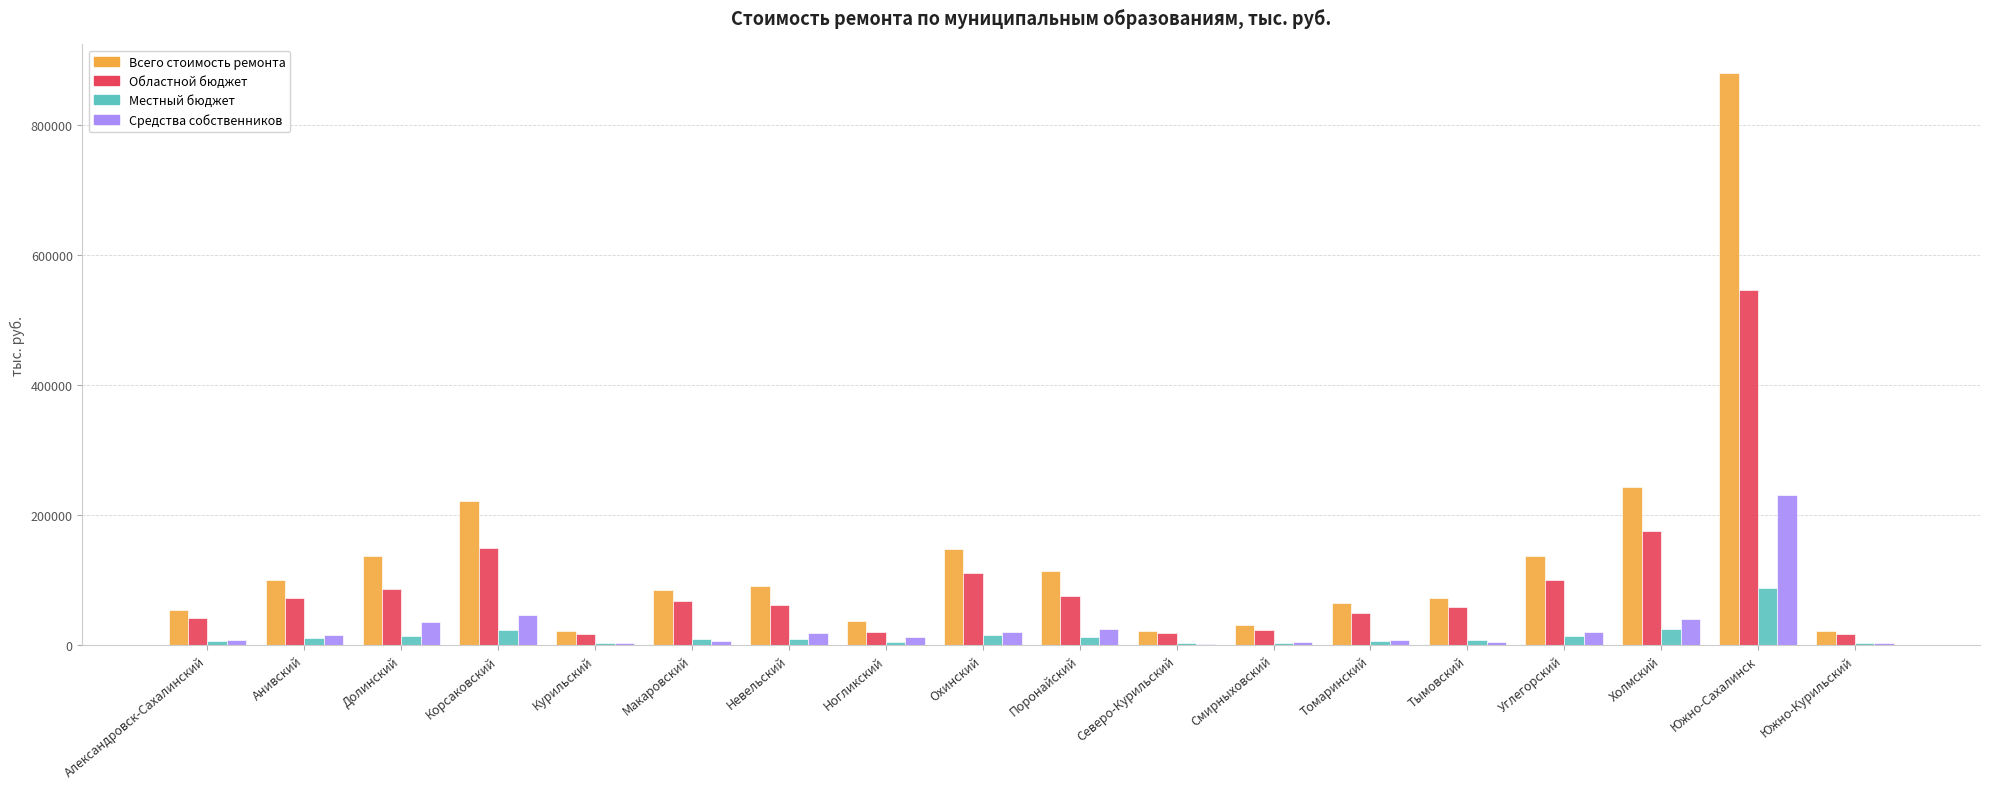

Count the number of categories in the chart.

18